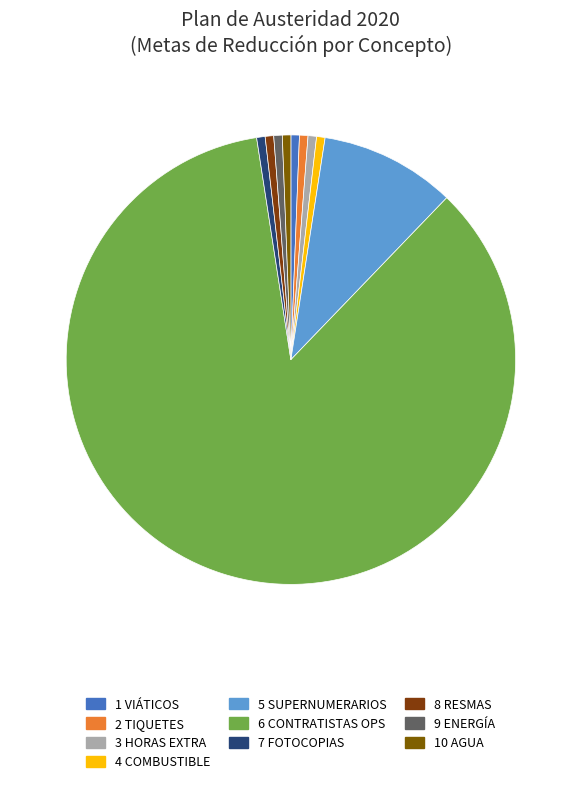

How many segments does this pie chart have?

10